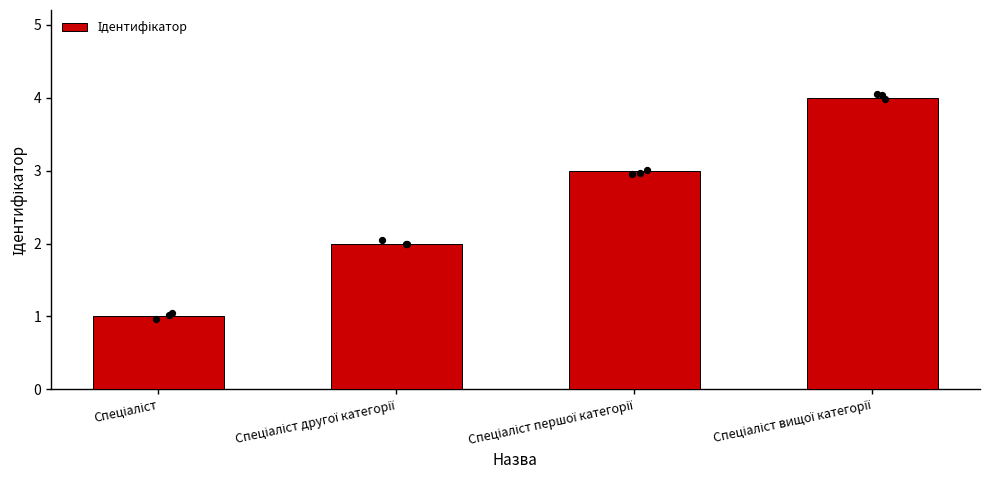

What is the ratio of the value at Спеціаліст to the value at Спеціаліст вищої категорії?

0.2